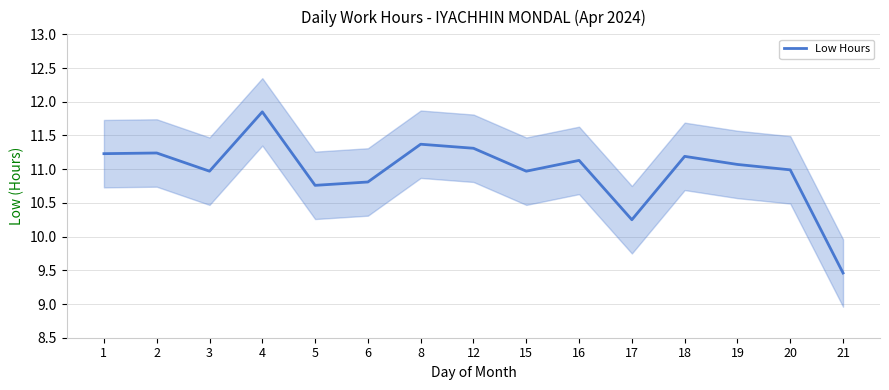

At which category does the data reach its first local valley?

3